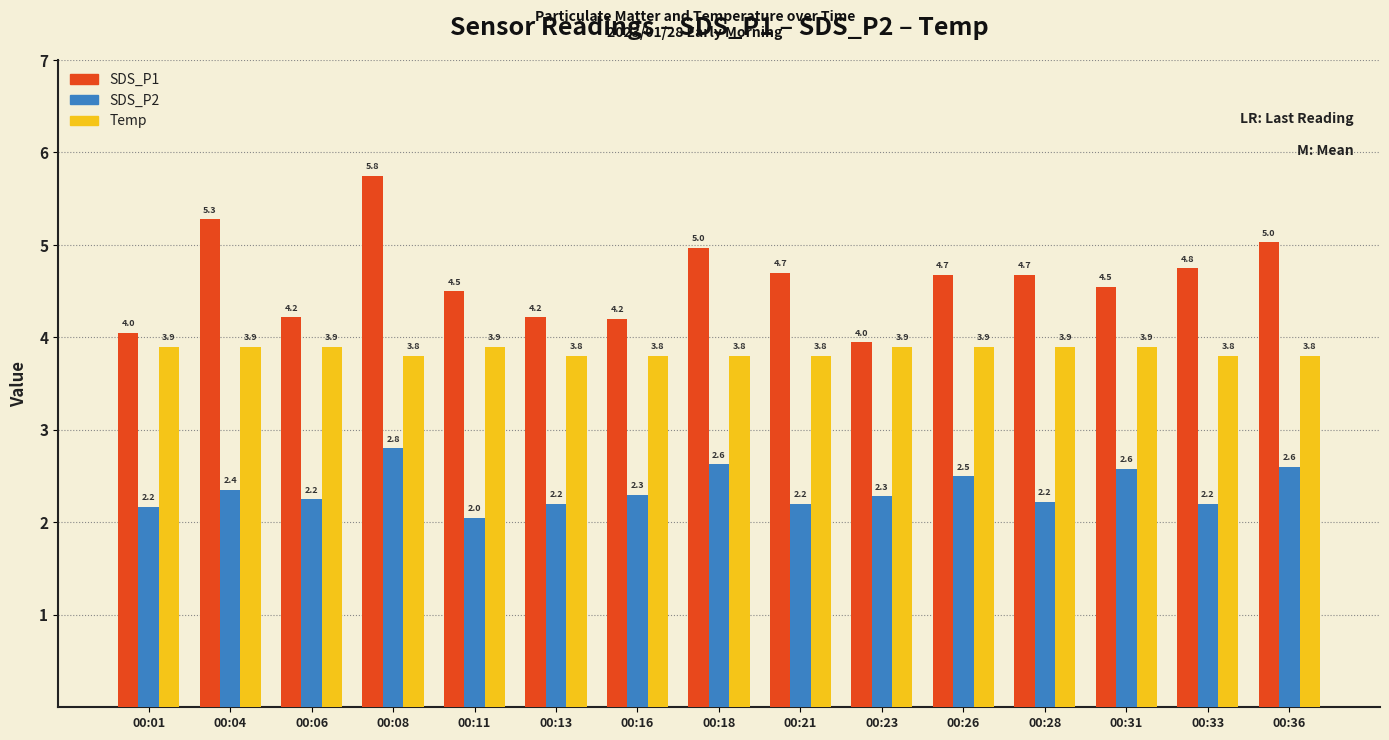

What is the maximum value for Temp?

3.9